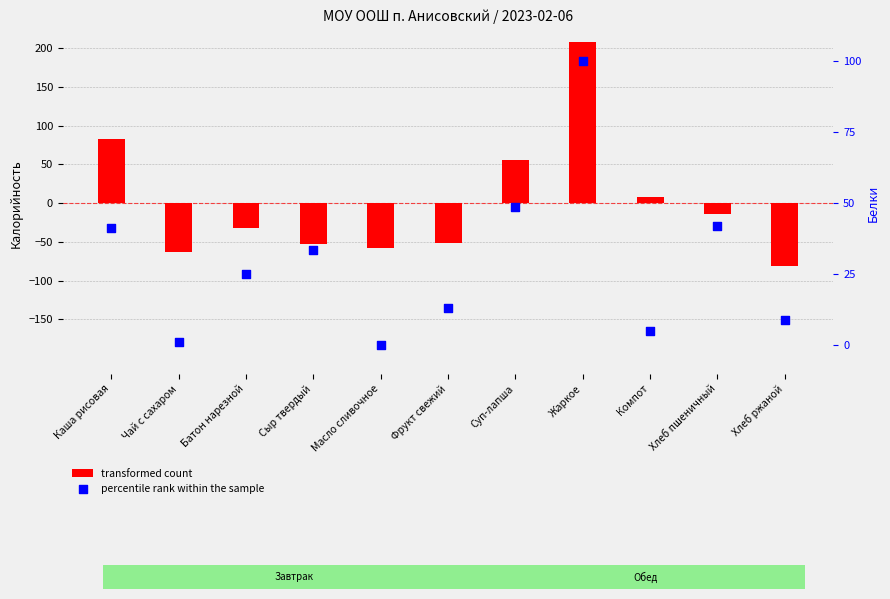

Which series contains the highest Y value?

transformed count